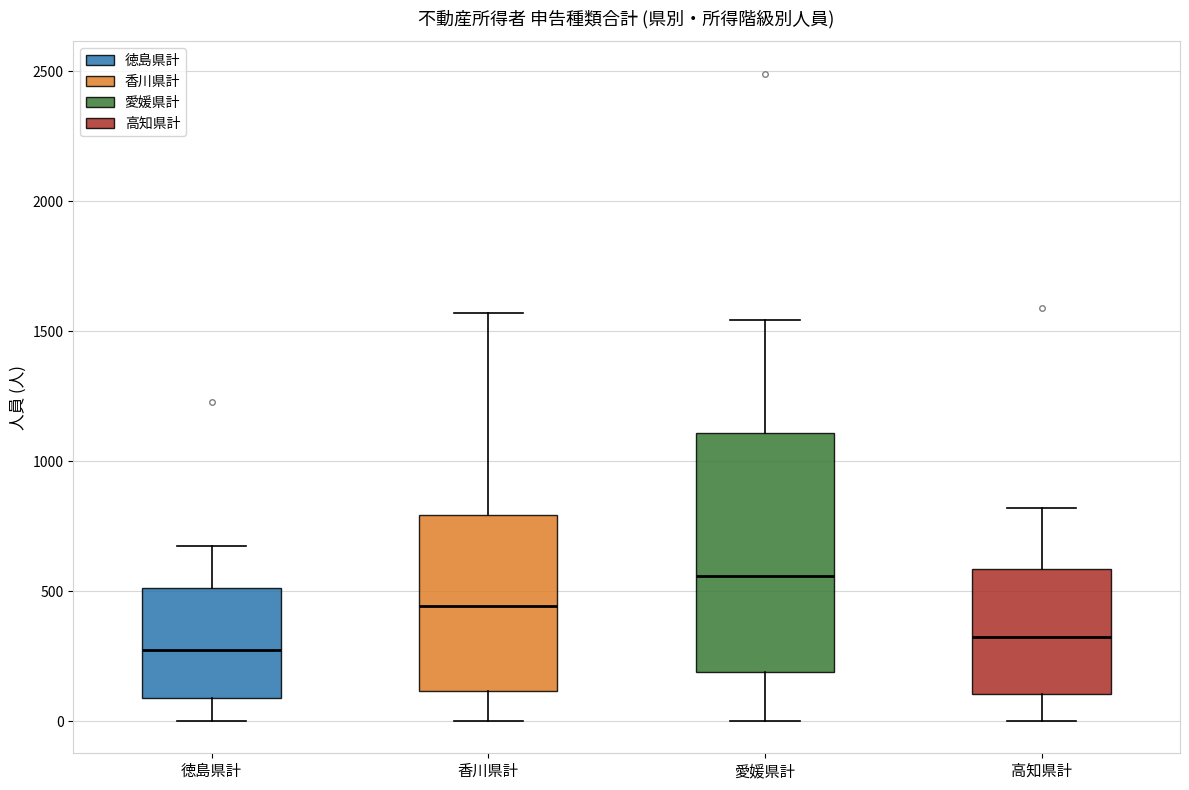

Reading left to right, read every box against the y-axis: the position of its median line, the range the box covers, and the ends of its whiskers. The values are not printed on the chart, so give them approximately, as read against the axis.

徳島県計: median 250, box 100 to 500, whiskers 0 to 700
香川県計: median 450, box 100 to 800, whiskers 0 to 1550
愛媛県計: median 550, box 200 to 1100, whiskers 0 to 1550
高知県計: median 350, box 100 to 600, whiskers 0 to 800